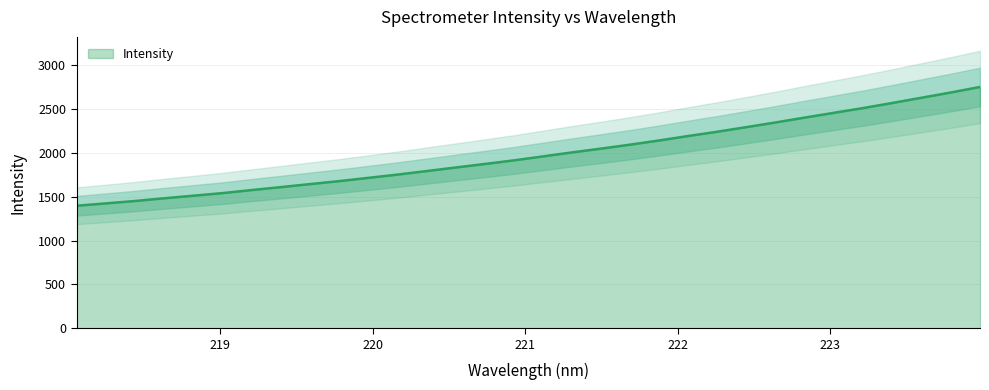

What is the average value?

1987.3